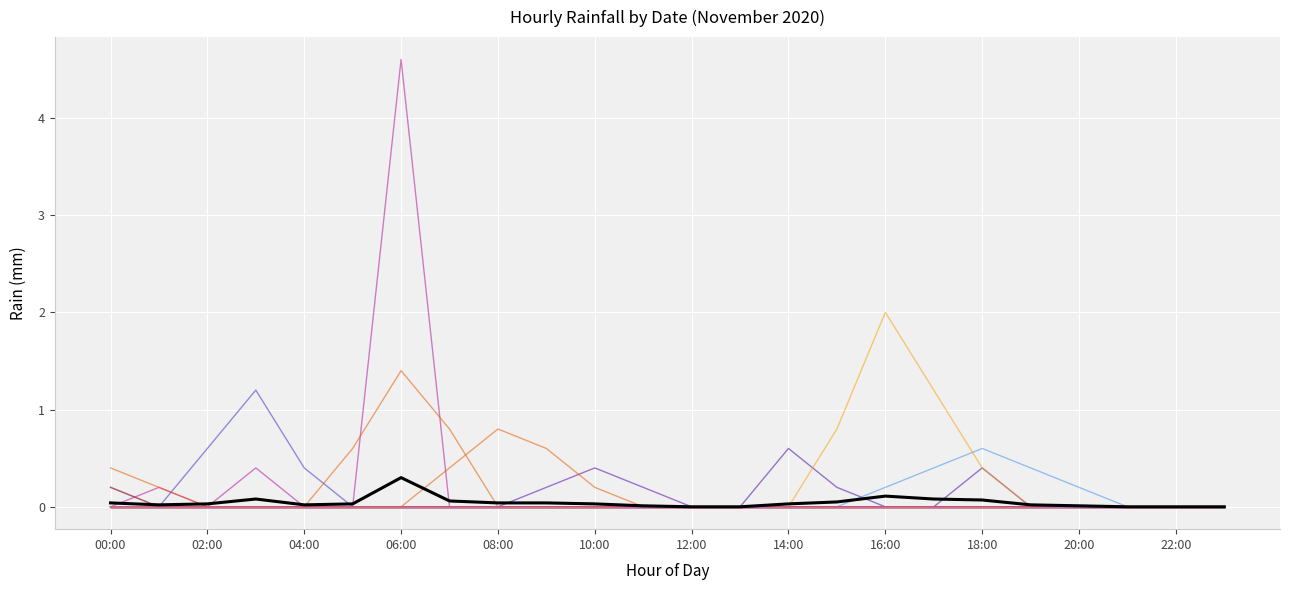

Is this an area chart (filled region under the line)?

No